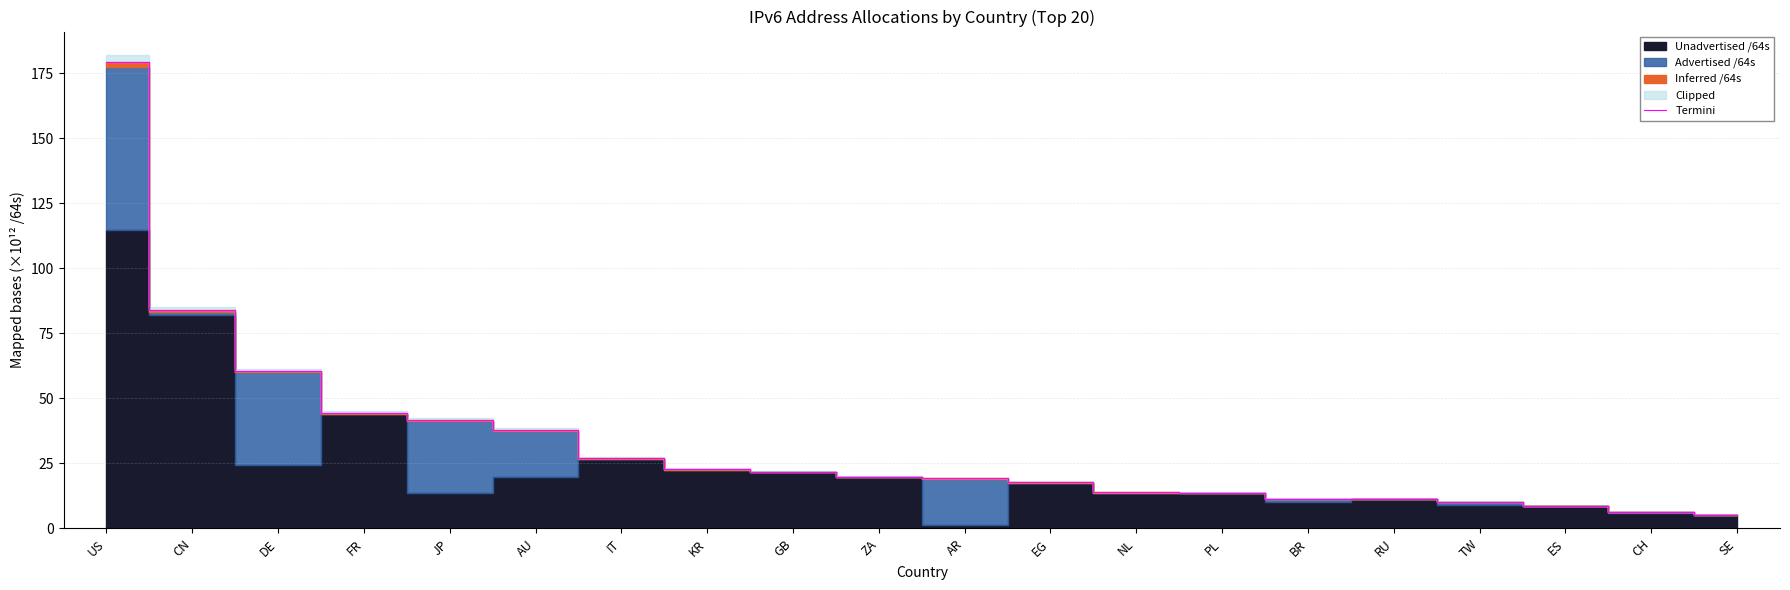

Between CN and ZA, which is larger?

CN